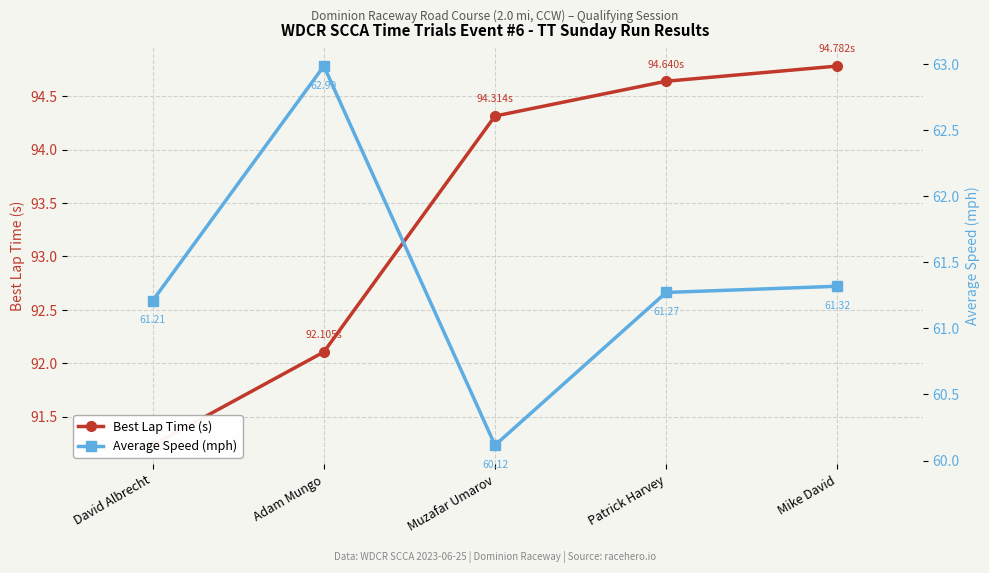

How many lines are shown in the chart?

2